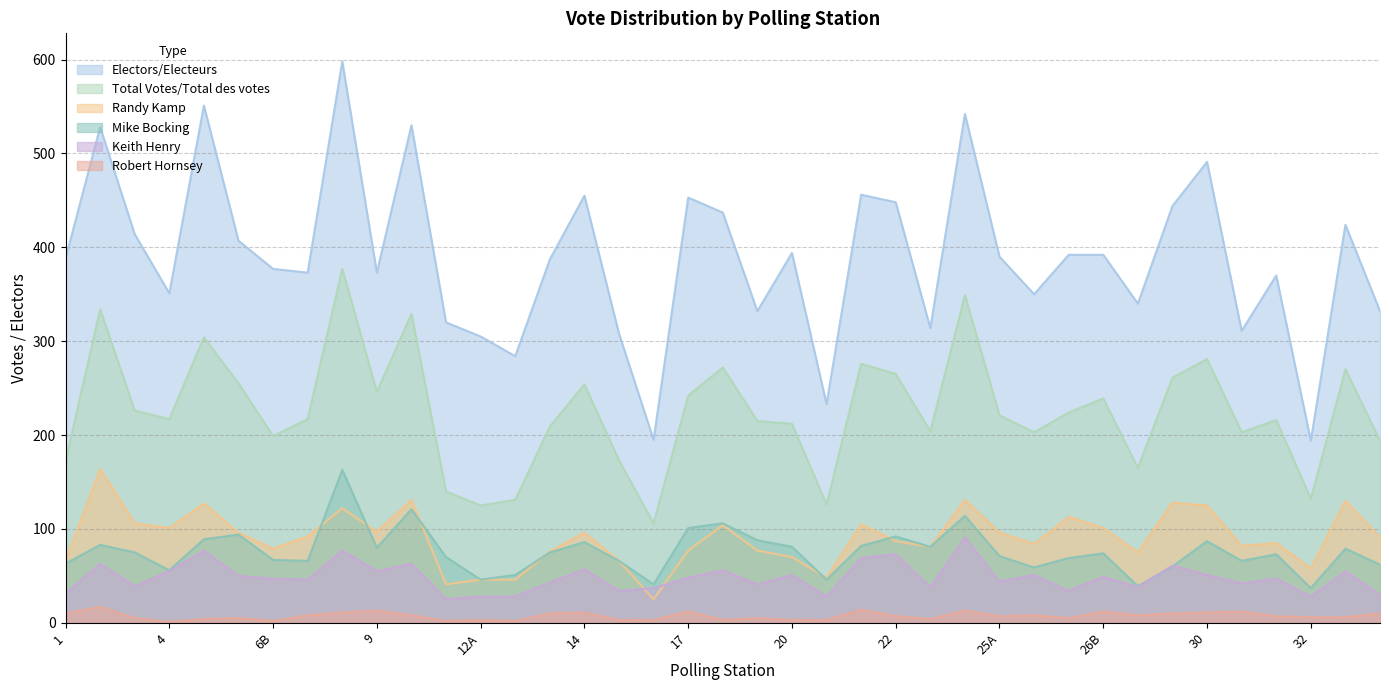

At how many categories does at least one series exceed 56?

39